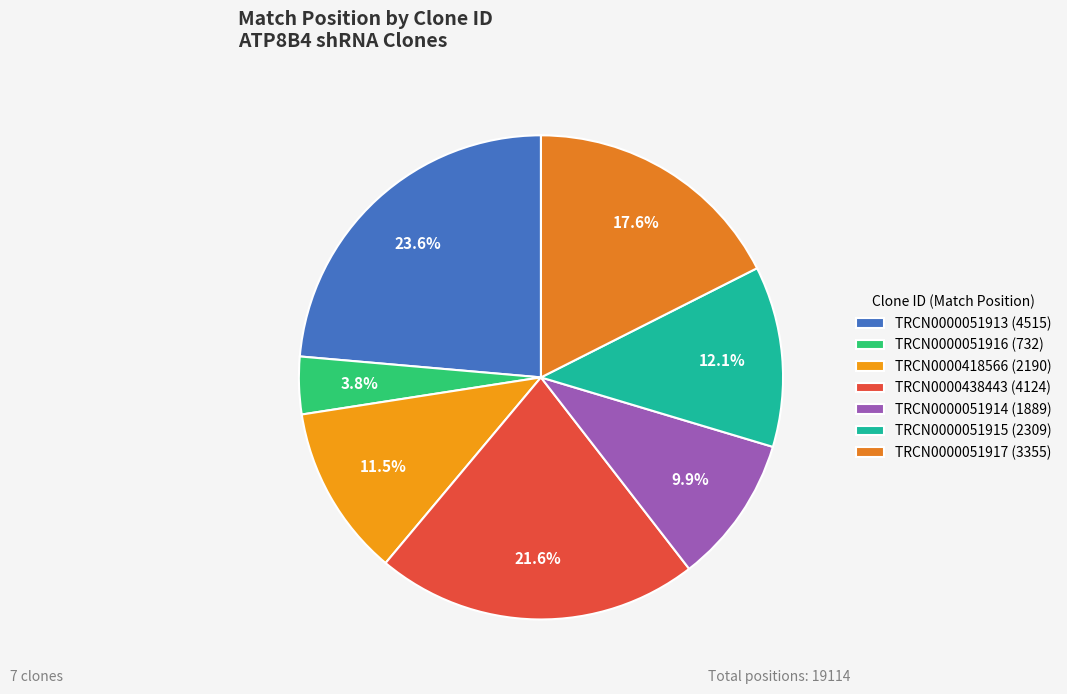

What percentage do TRCN0000051913 and TRCN0000051914 together represent?

33.5%